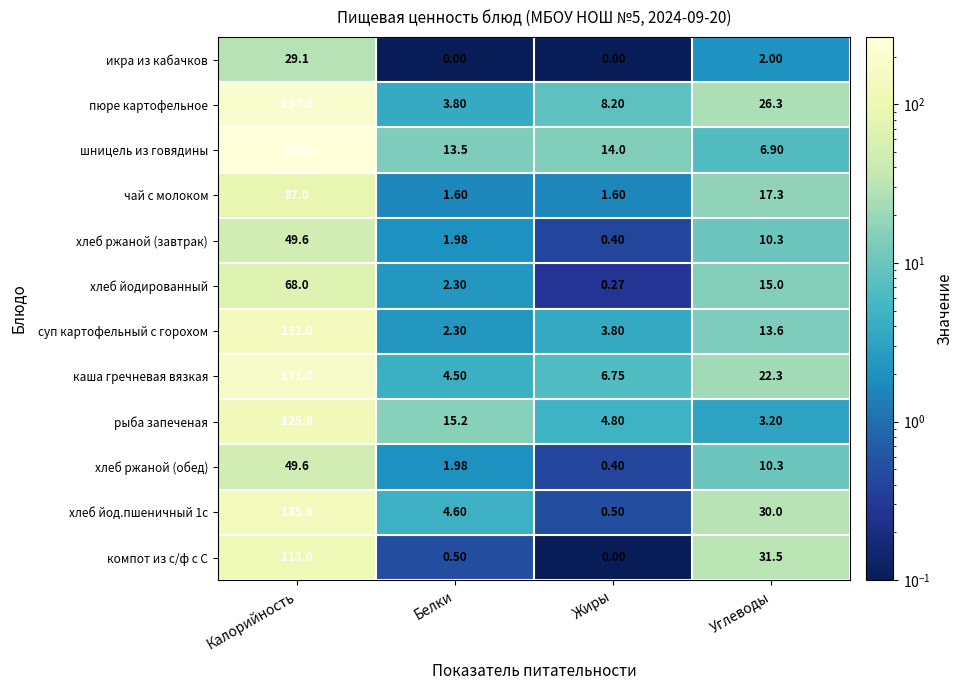

Which label corresponds to the largest value in the chart?

Калорийность